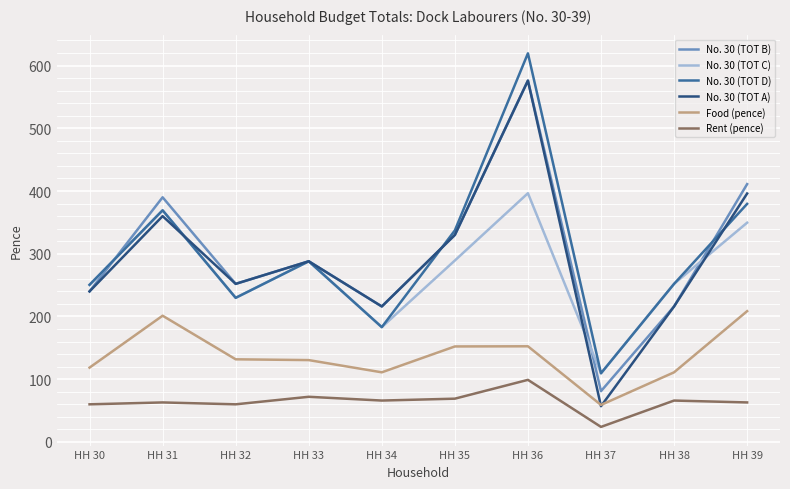

What is the total value across all series at HH 36?

2419.5